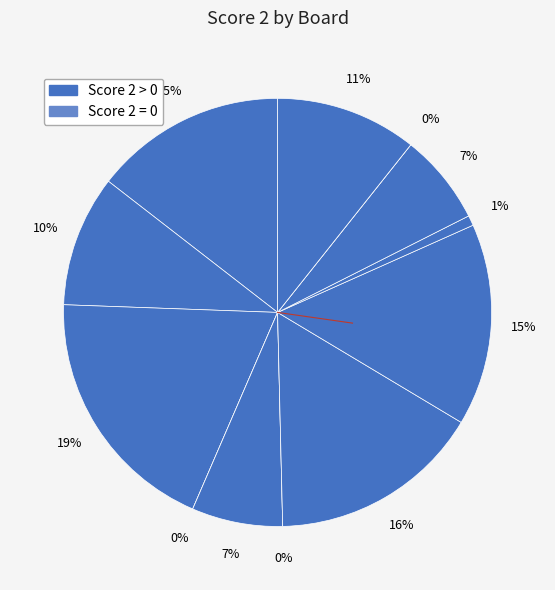

What percentage do 2 and 1 together represent?

24.4%